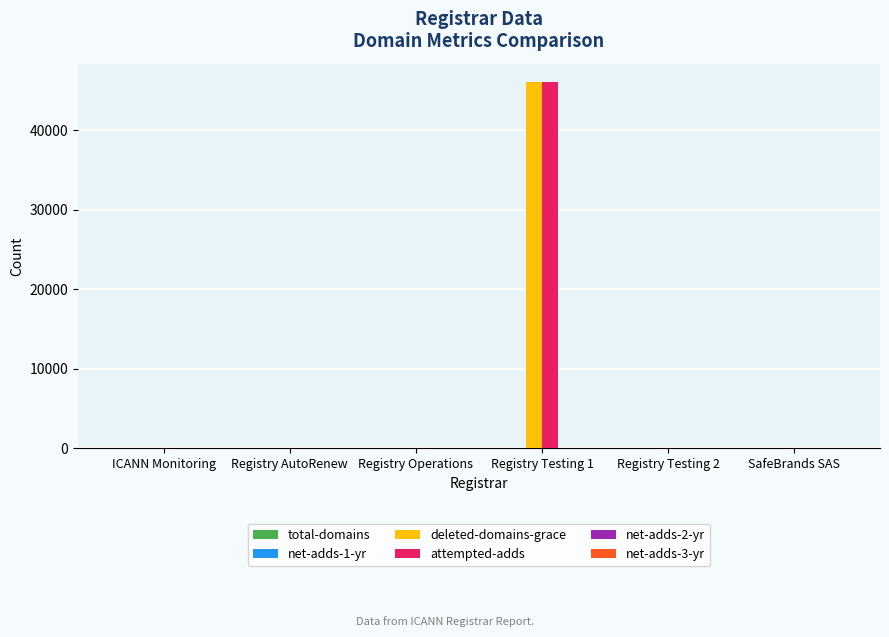

At which category is the sum across all series the highest?

Registry Testing 1